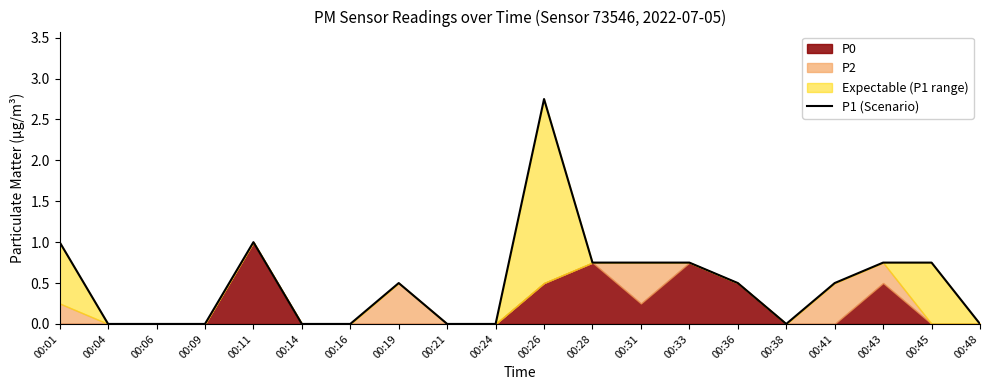

List the labels in order of value, largest first.

00:26, 00:01, 00:11, 00:28, 00:31, 00:33, 00:43, 00:45, 00:19, 00:36, 00:41, 00:04, 00:06, 00:09, 00:14, 00:16, 00:21, 00:24, 00:38, 00:48